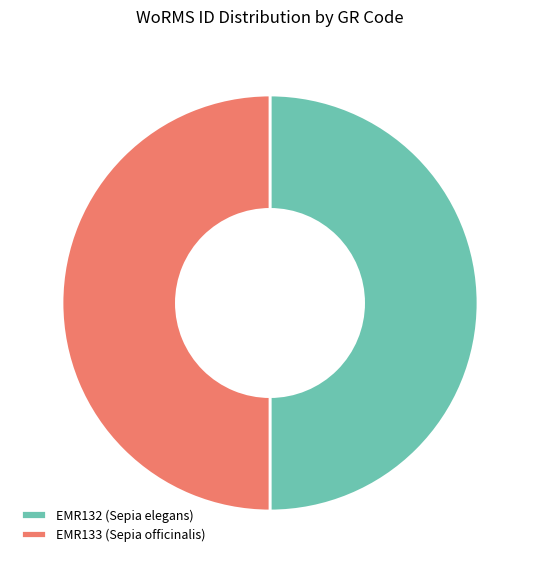

Do EMR132 (Sepia elegans) and EMR133 (Sepia officinalis) together represent more than half of the pie?

Yes